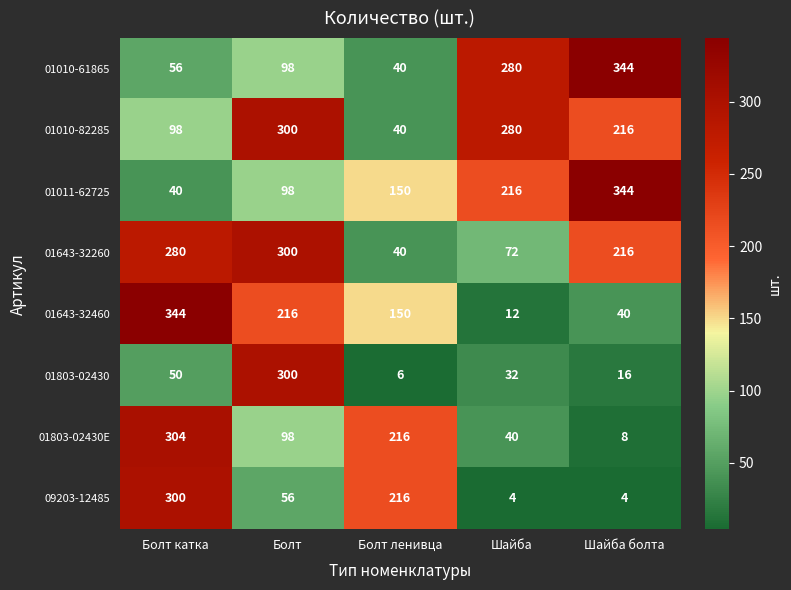

What is the maximum value for 01011-62725?

344